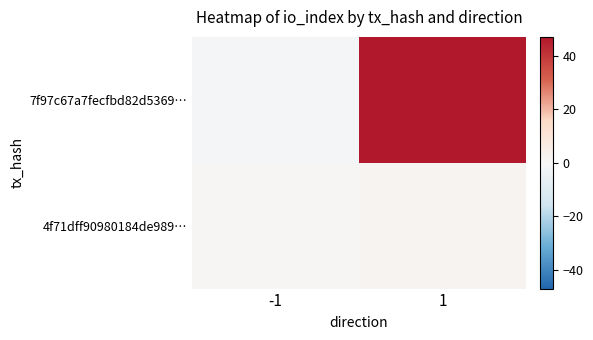

At 1, list the series in order from smallest to largest.

4f71dff90980184de989…, 7f97c67a7fecfbd82d5369…